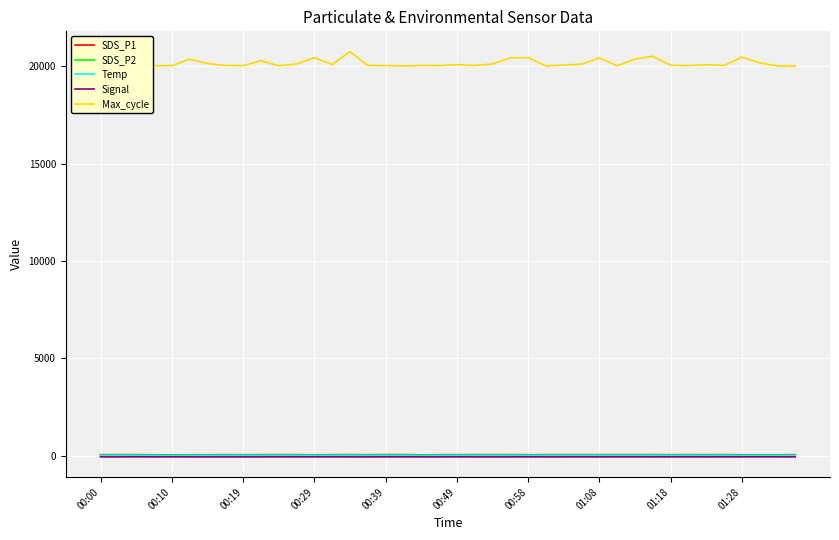

What is the lowest value of the Max_cycle series?

20018.0